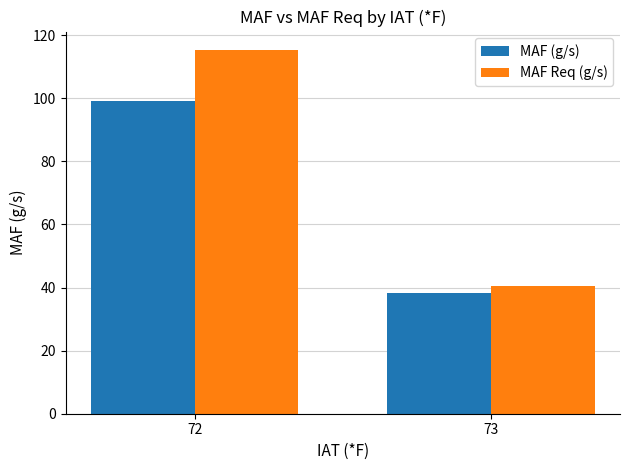

What is the total value across all series at 73?

79.0